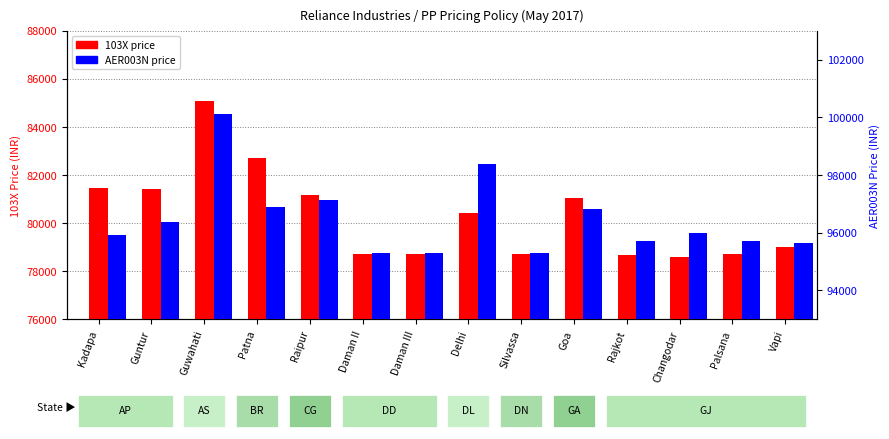

What is the difference between the maximum and minimum values in the 103X price series?

6500